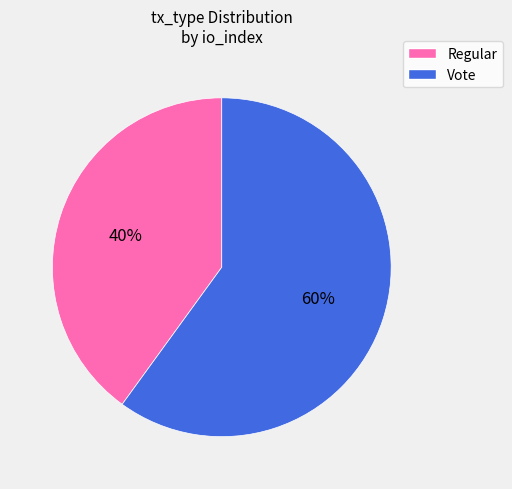

To the nearest percent, what percentage of the pie is Vote?

60%